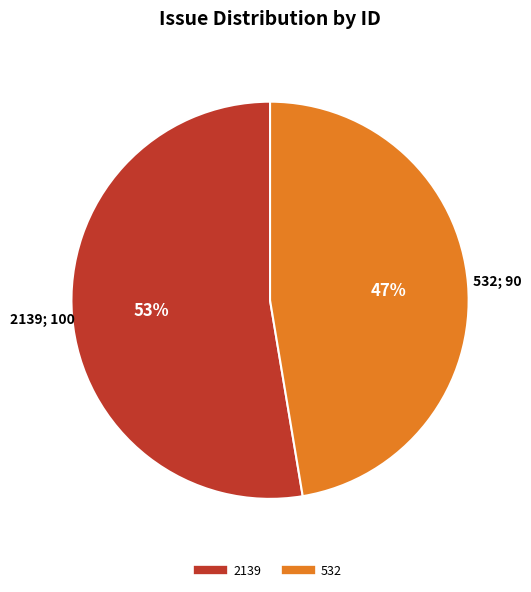

Is there a majority slice in this chart?

Yes